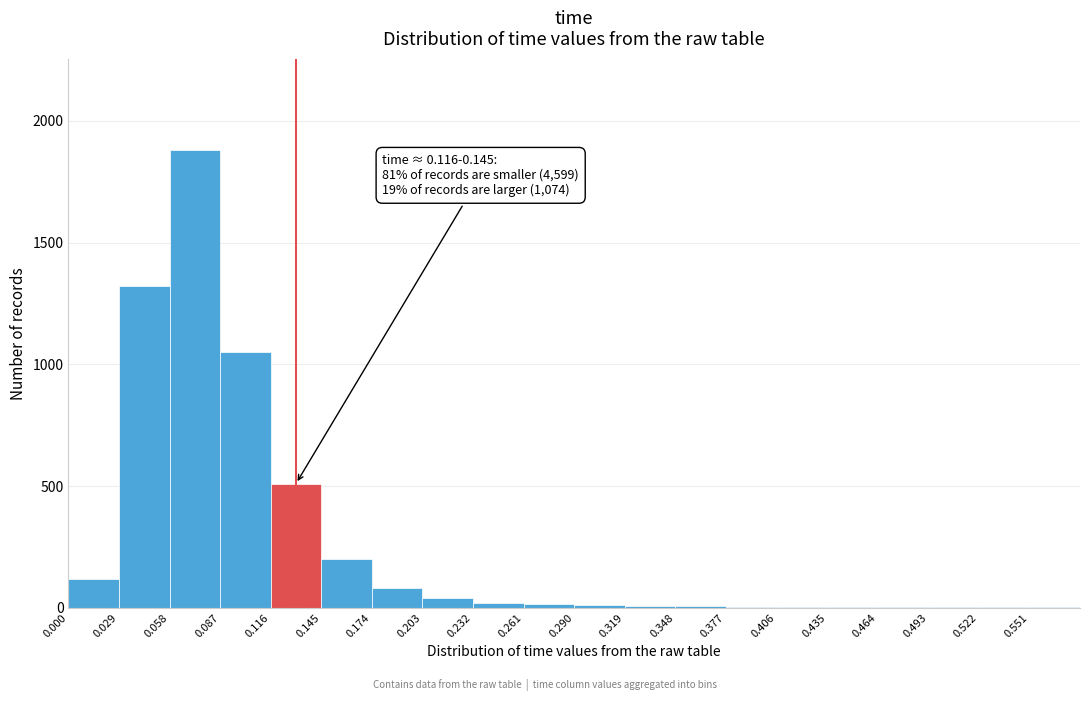

Over which range of the x-axis is the bar tallest?

0.058 to 0.087